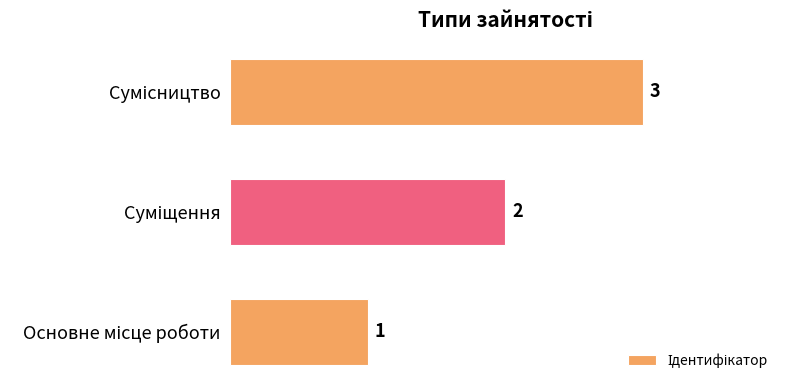

Does the chart contain stacked bars?

No